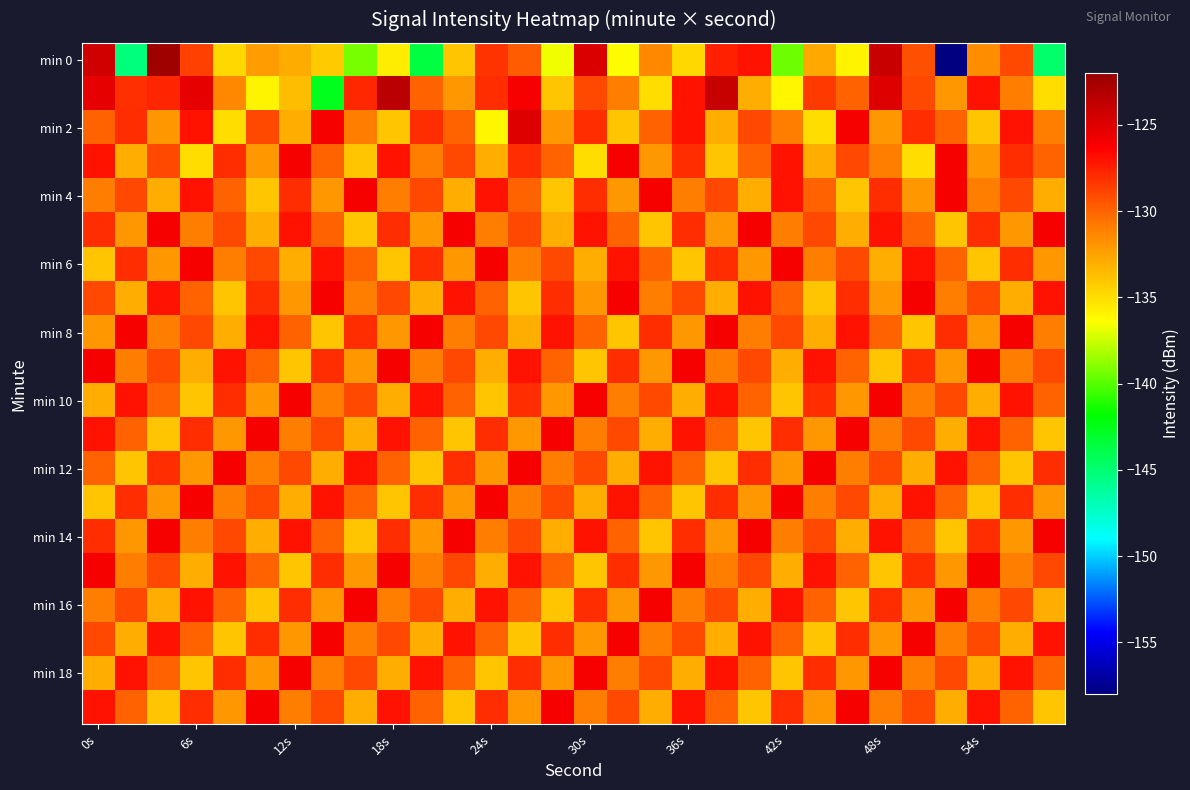

Which series has the widest spread of values?

min 0